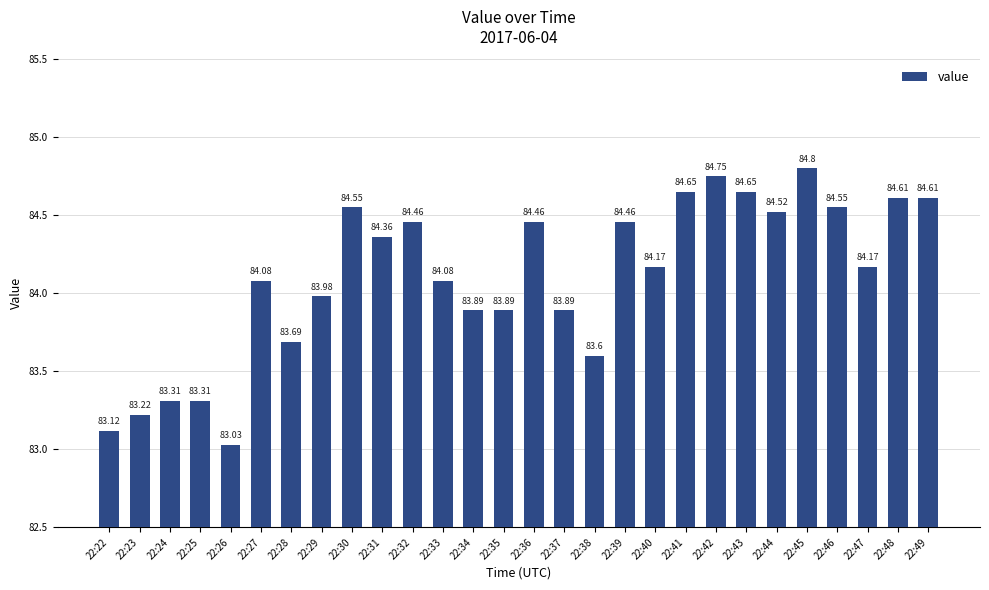

What is the sum of all values?

2354.9